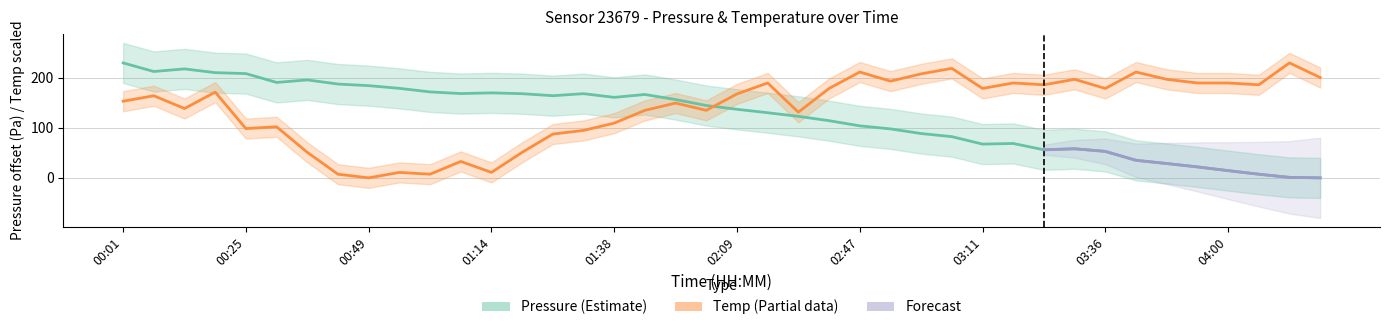

Which has a higher value, 03:30 or 02:09?

02:09